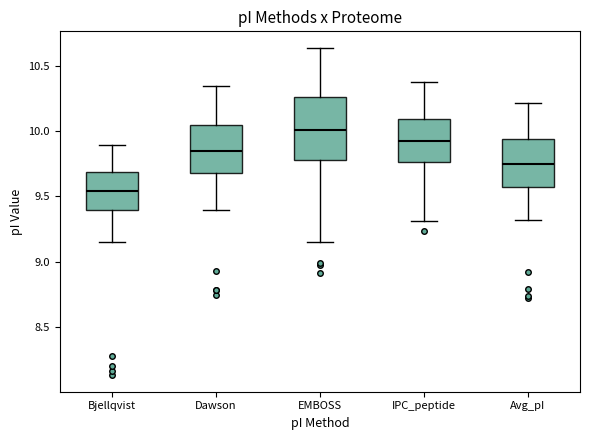

Where does the upper whisker of the box for IPC_peptide end on the y-axis? The values are not printed on the chart, so give them approximately, as read against the axis.

10.40